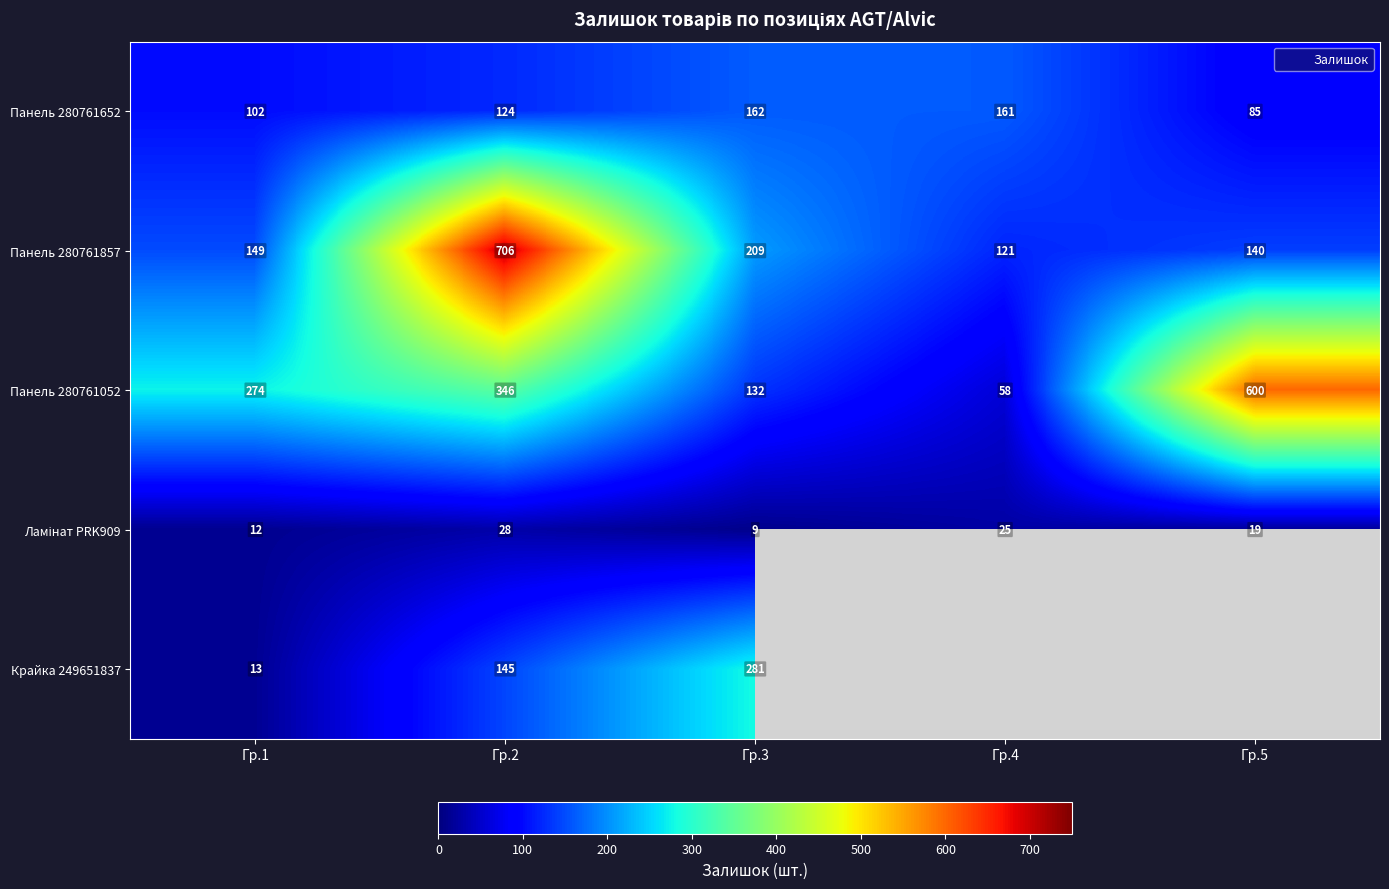

At how many categories does at least one series exceed 281?

2